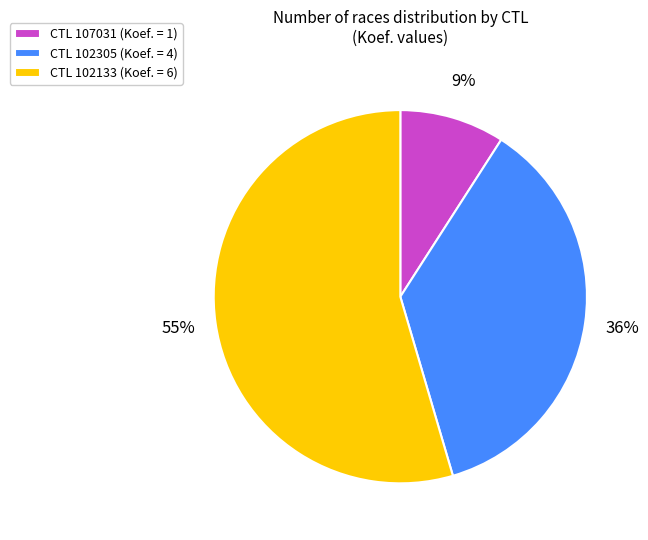

To the nearest percent, what is the average slice percentage?

33%